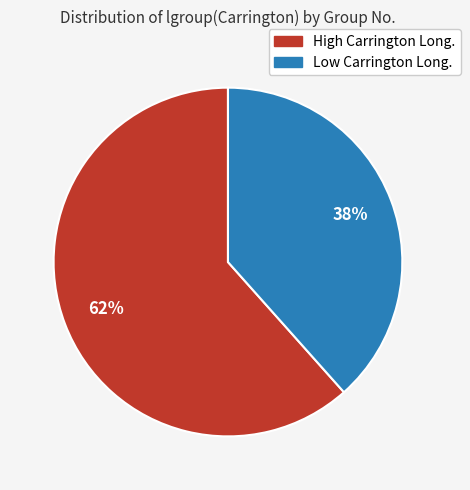

To the nearest percent, what is the average slice percentage?

50%